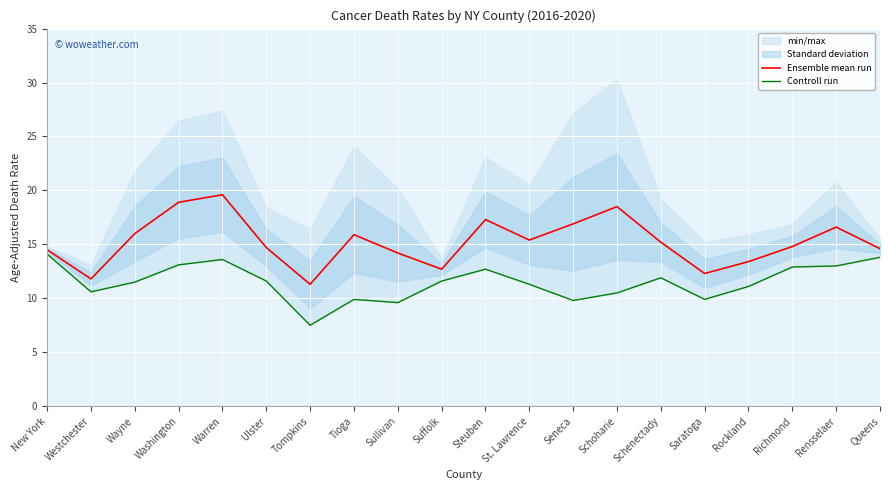

Where is the first local maximum for Controll run?

Warren